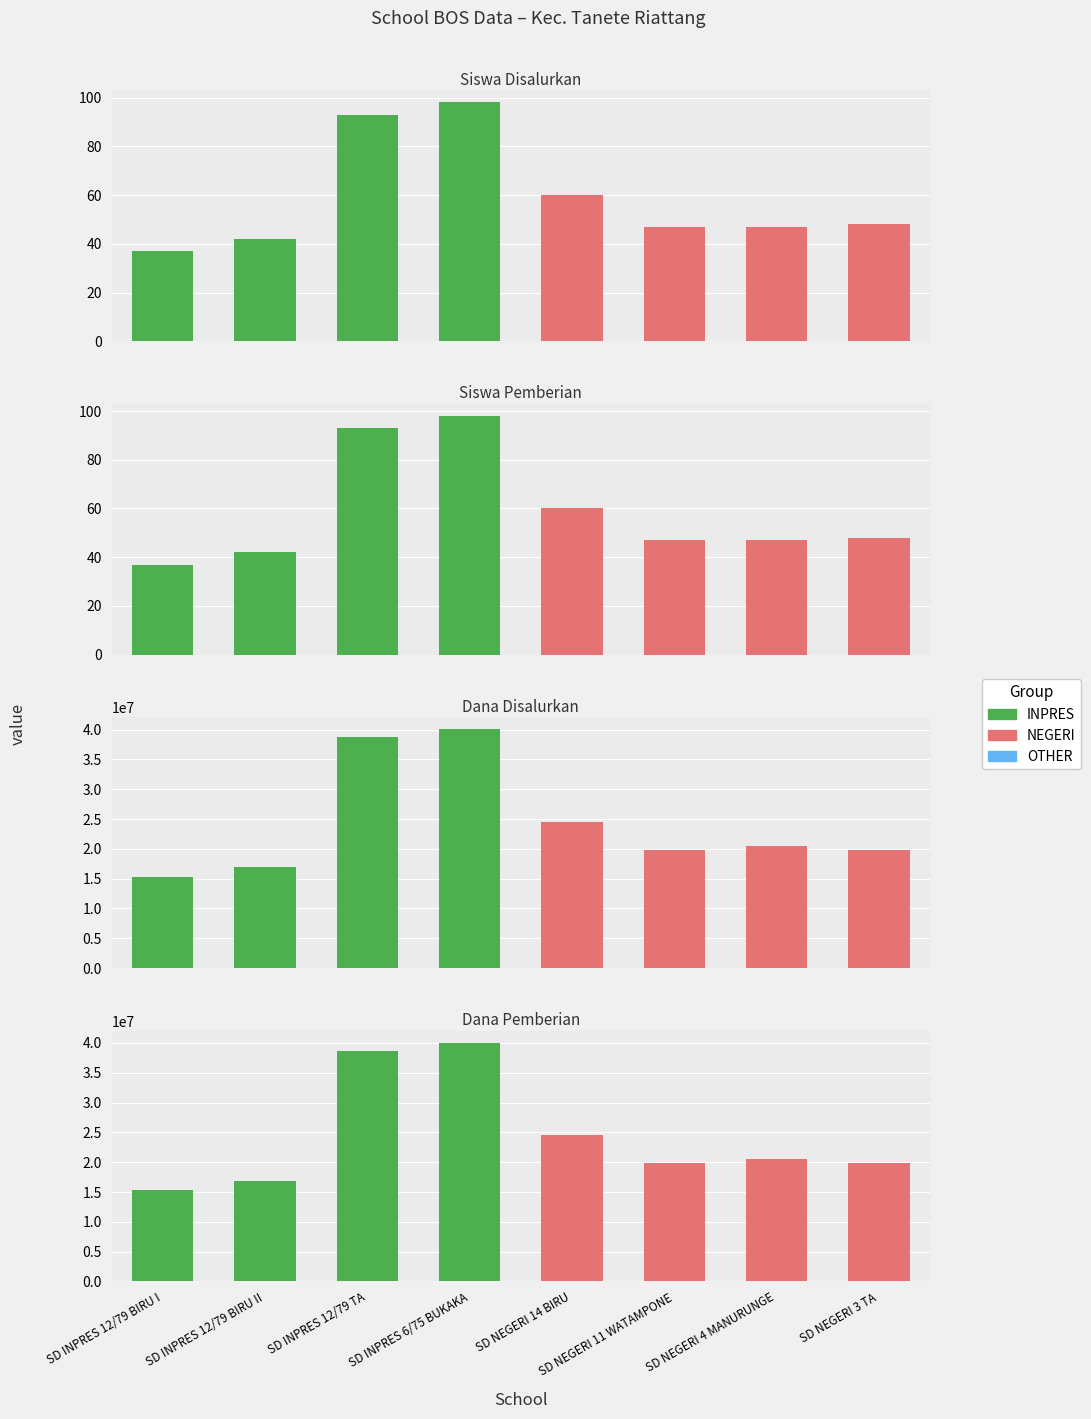

At SD INPRES 12/79 BIRU II, list the series in order from largest to smallest.

Dana Disalurkan, Dana Pemberian, Siswa Disalurkan, Siswa Pemberian